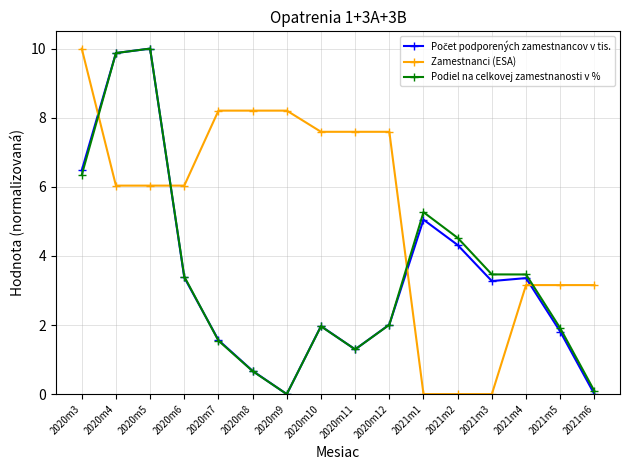

After their last crossing, which series has the higher values: Zamestnanci (ESA) or Podiel na celkovej zamestnanosti v %?

Zamestnanci (ESA)